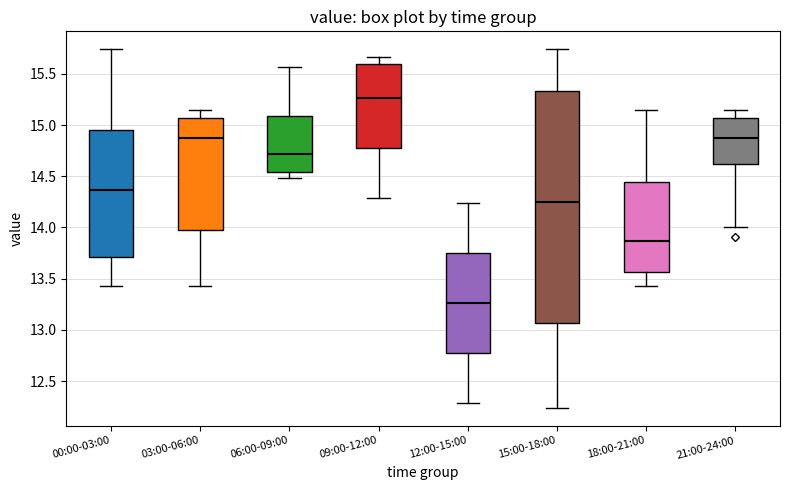

Where does the lower whisker of the box for 12:00-15:00 end on the y-axis? The values are not printed on the chart, so give them approximately, as read against the axis.

12.30